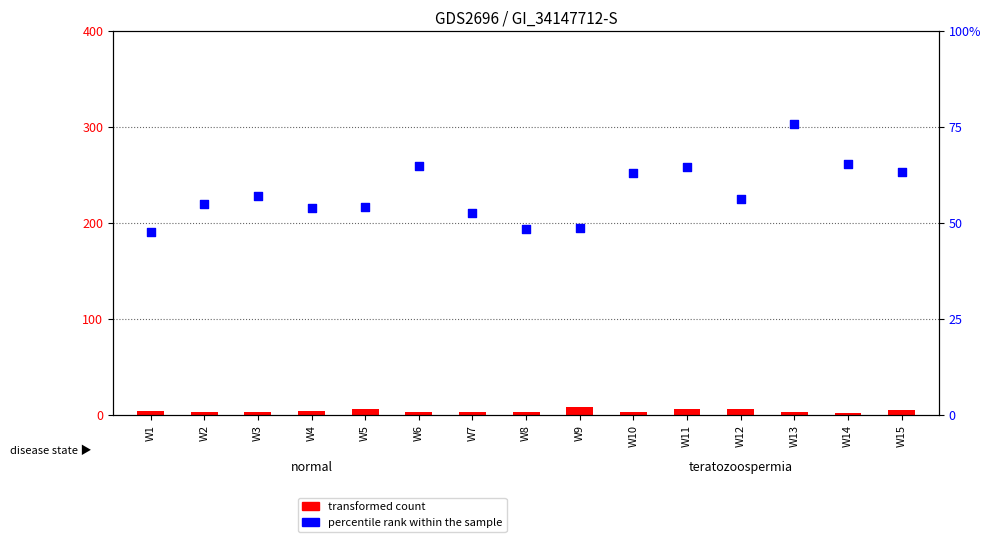

Is the value of percentile rank within the sample at W6 greater than the value of transformed count at W10?

Yes